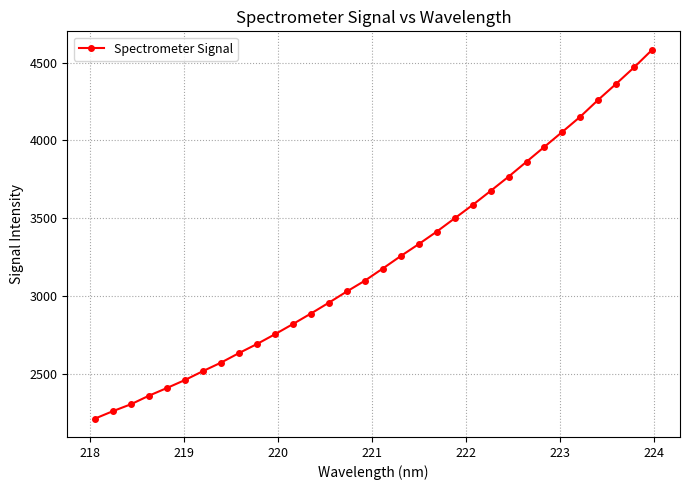

What is the greatest value displayed?

4582.2